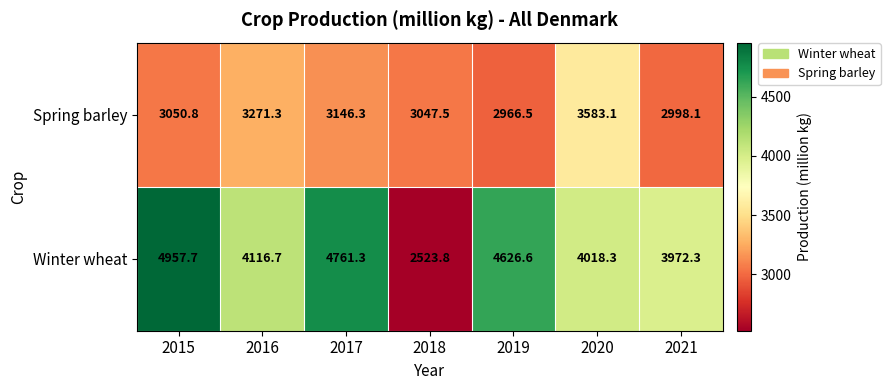

How many data points in Winter wheat are above 4116?

4